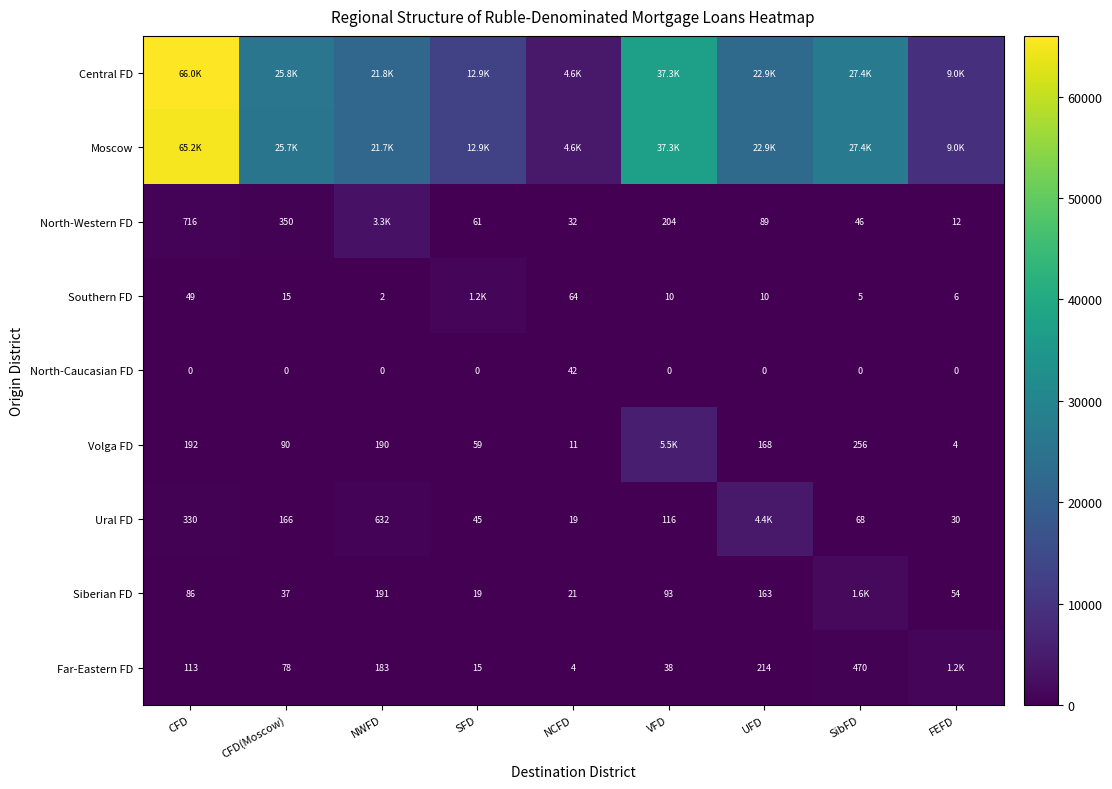

At which category does the chart reach its minimum across all series?

CFD